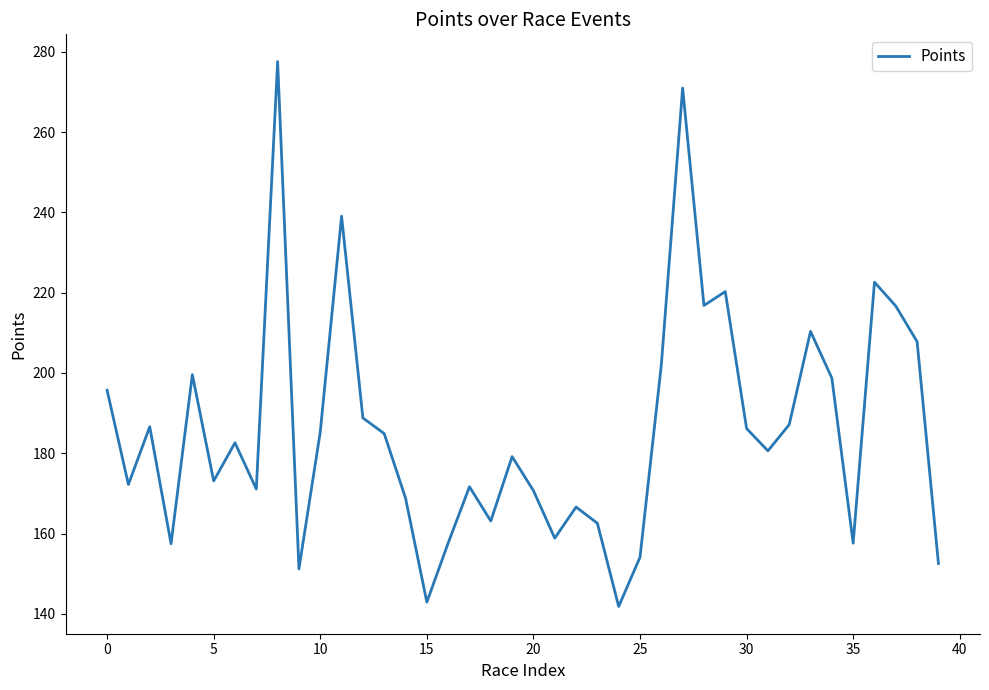

What is the difference between the maximum and second lowest values?

134.7